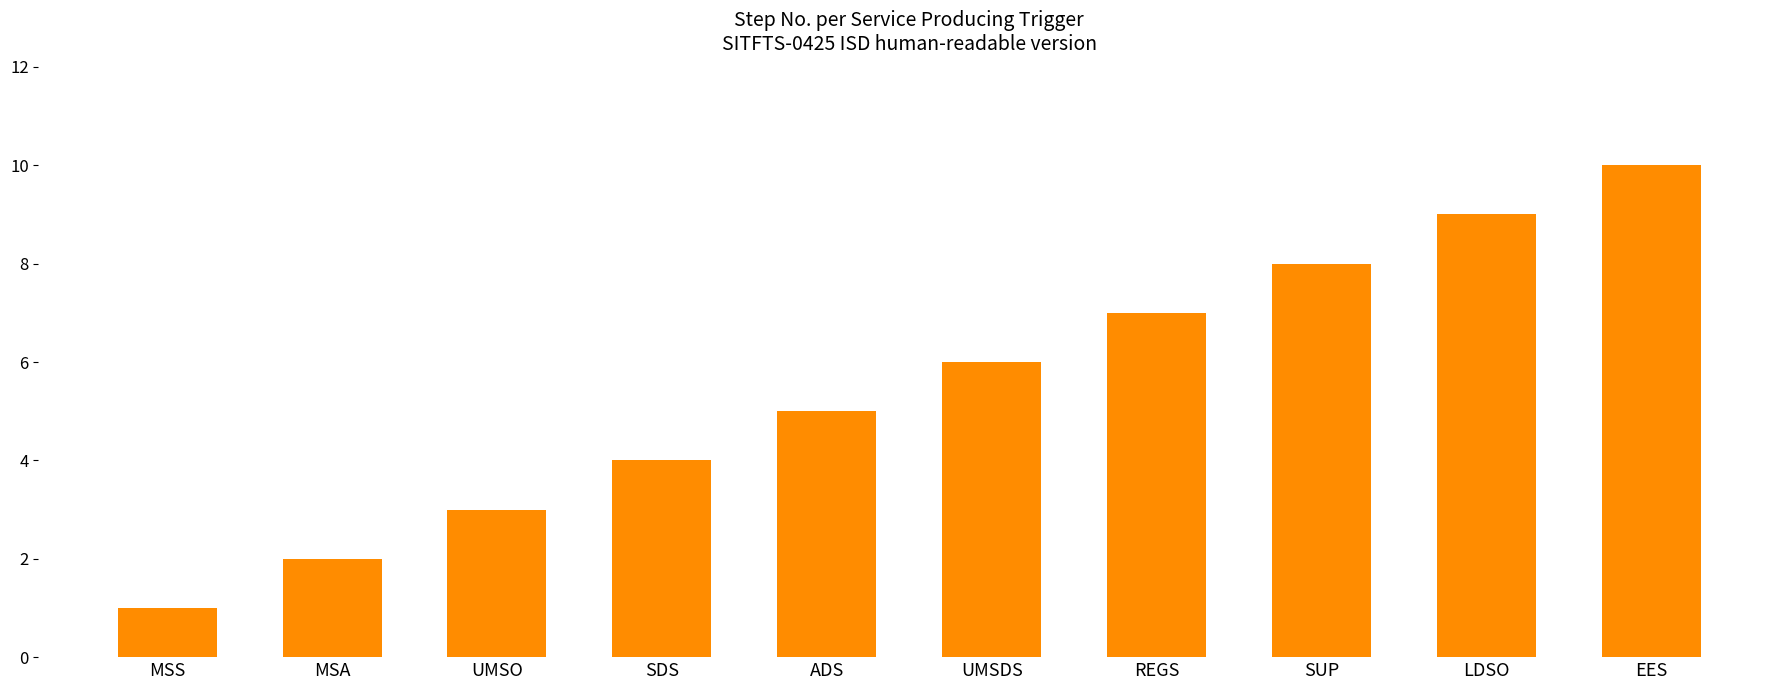

What position from the right is EES?

1